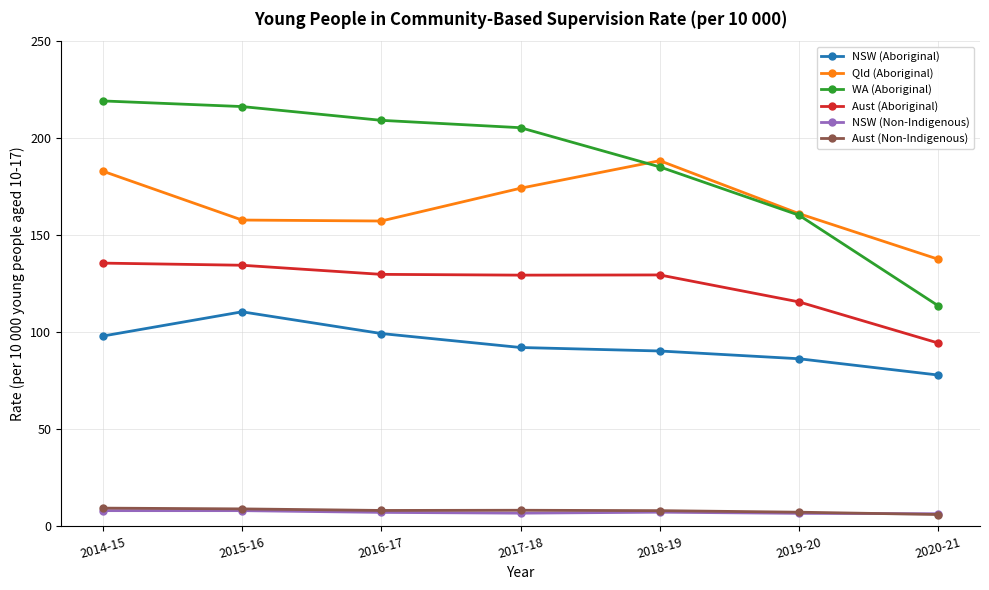

Which series has the widest spread of values?

WA (Aboriginal)